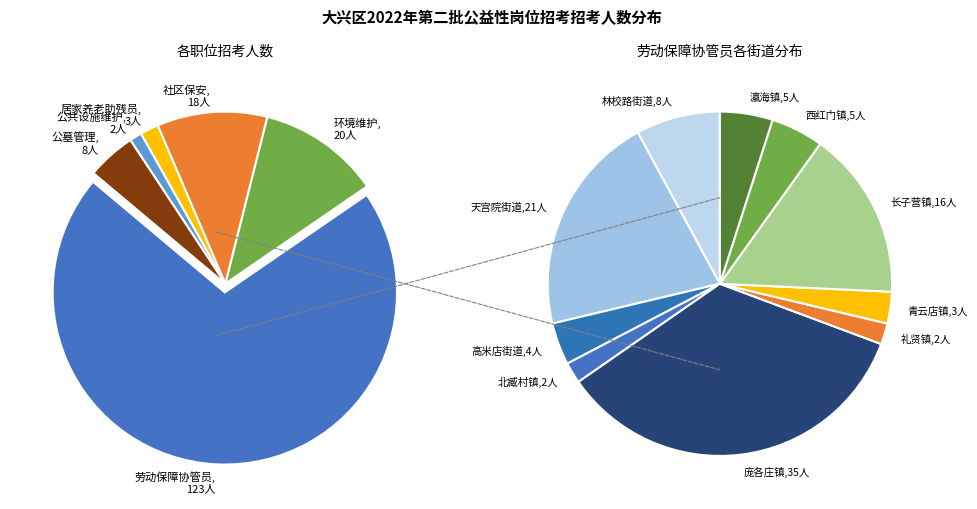

What is the ratio of the value at 黄村镇-居家养老助残员 to the value at 天宫院街道-劳动保障协管员?

0.1